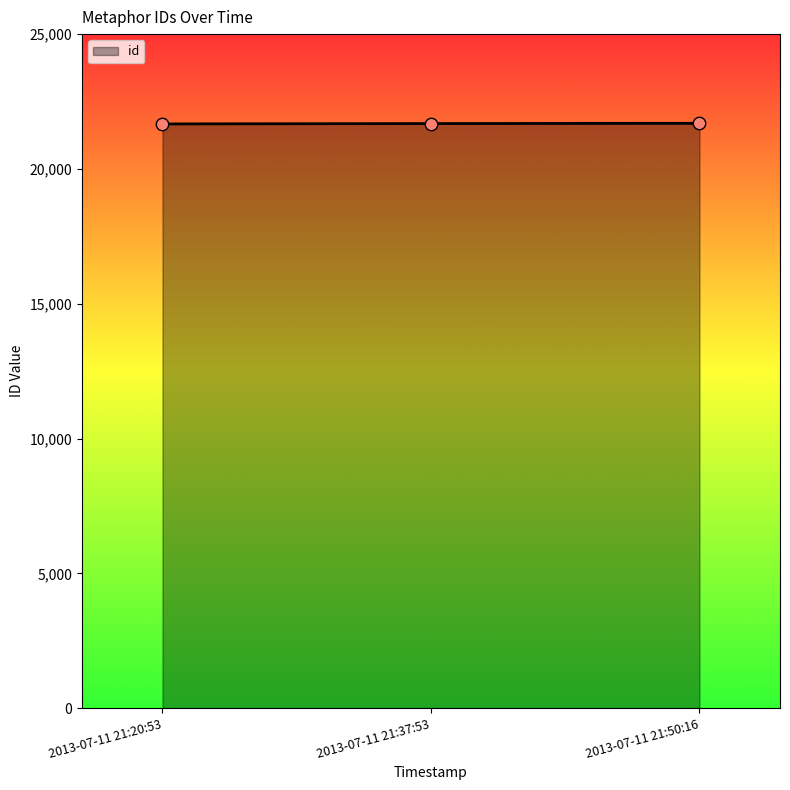

What is the change in value from 2013-07-11 21:20:53 to 2013-07-11 21:37:53?

+13